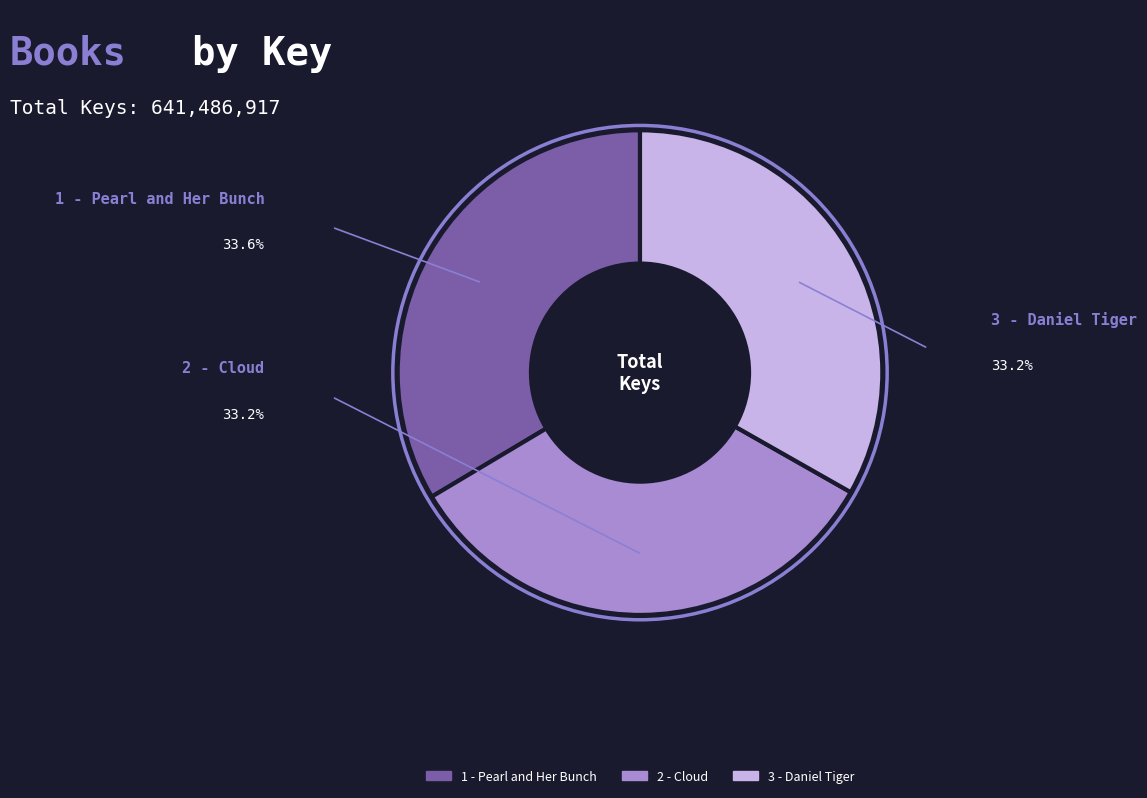

Count the number of slices in the pie.

3